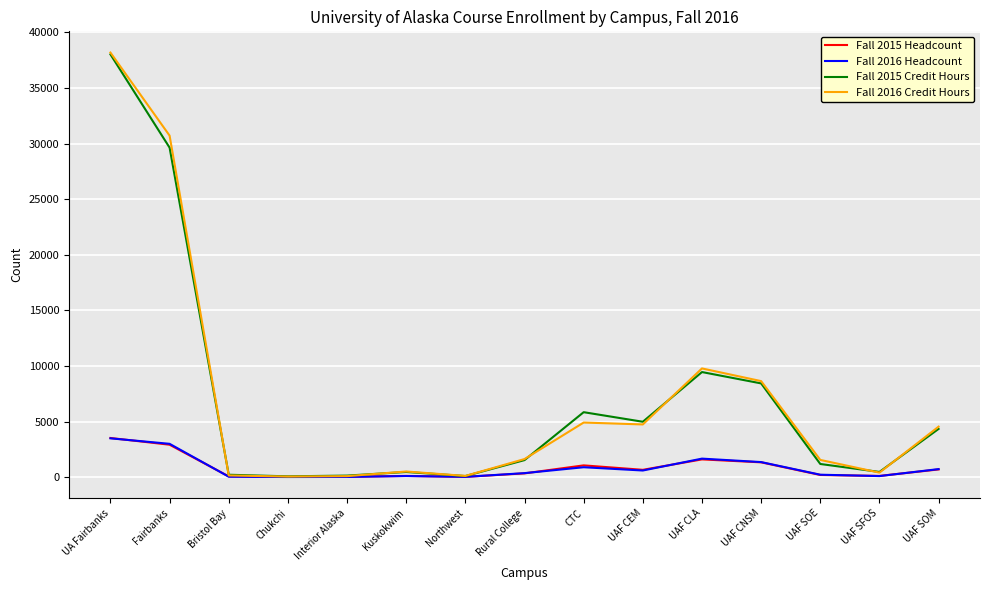

Is the value of Fall 2016 Credit Hours at UAF CNSM greater than the value of Fall 2015 Headcount at Fairbanks?

Yes